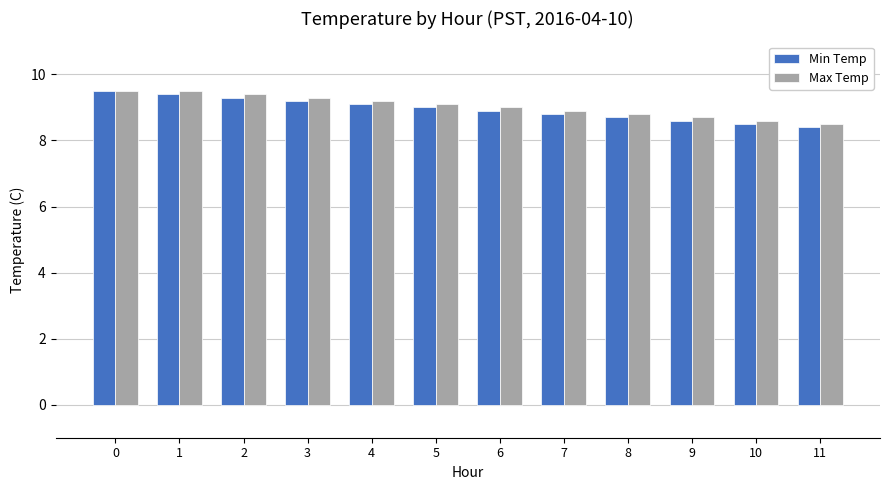

What is the average value of the Min Temp series?

9.0